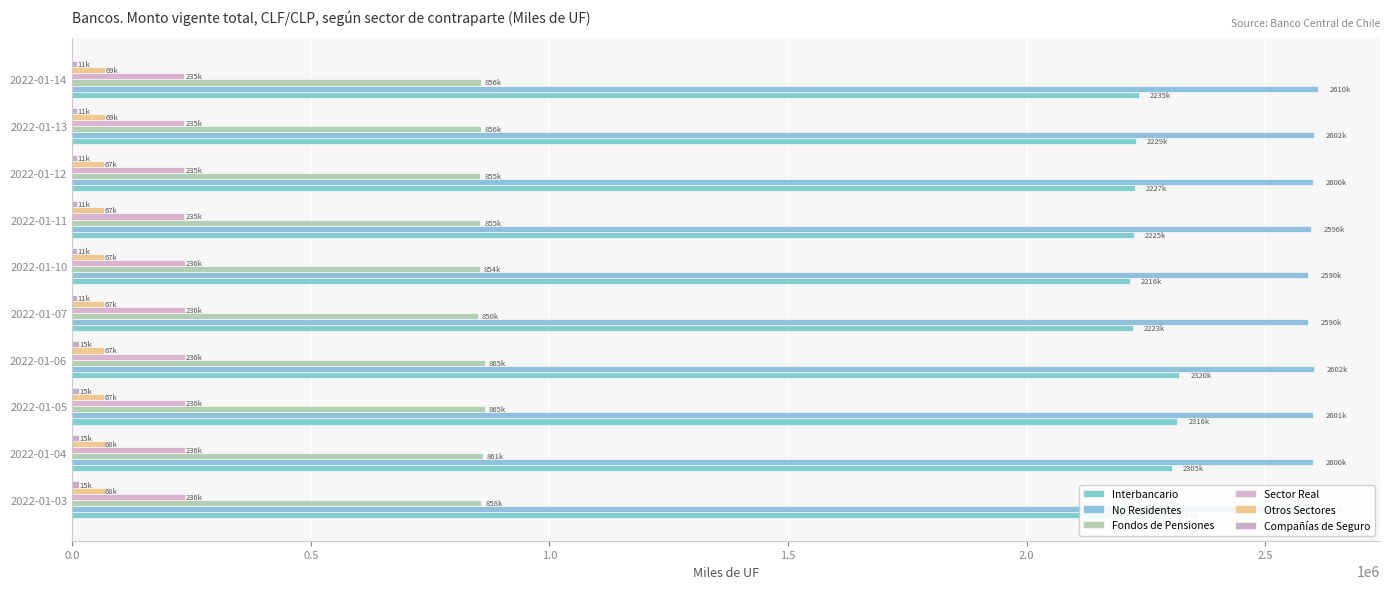

Count the number of data series in this chart.

6